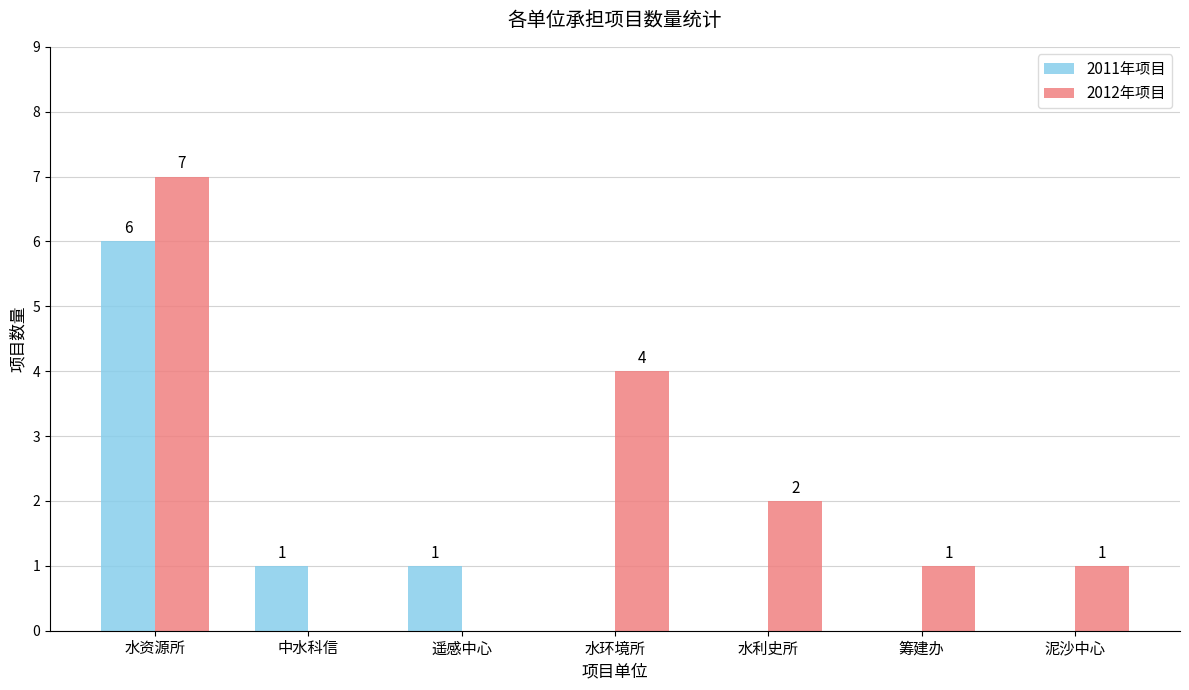

At which category is the sum across all series the highest?

水资源所